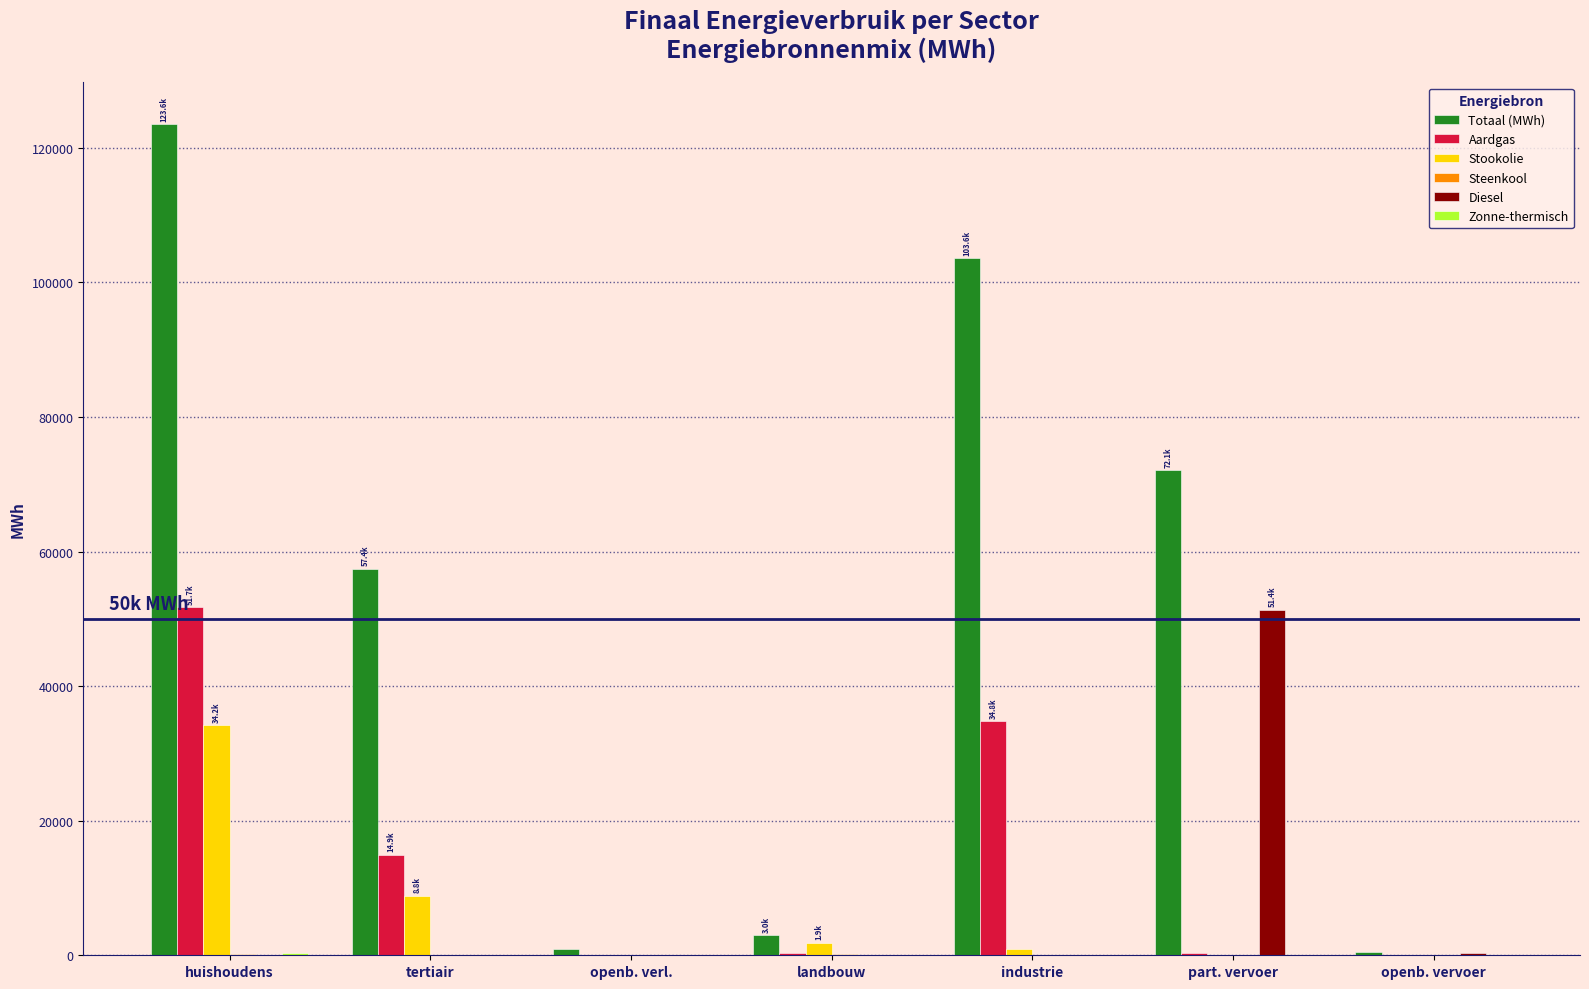

Which series has the largest total across all categories?

Totaal (MWh)